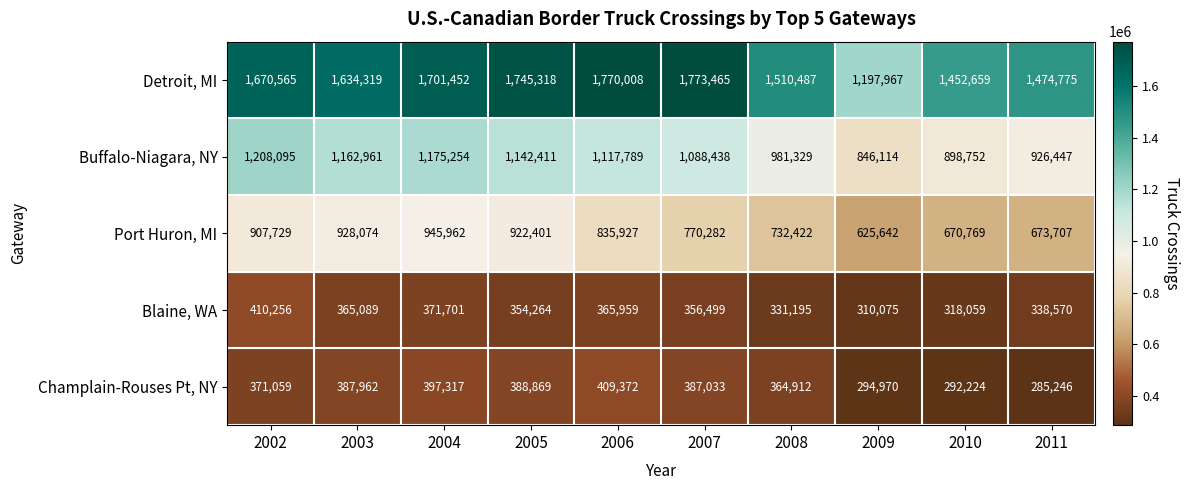

What is the total value across all series at 2005?

4553263